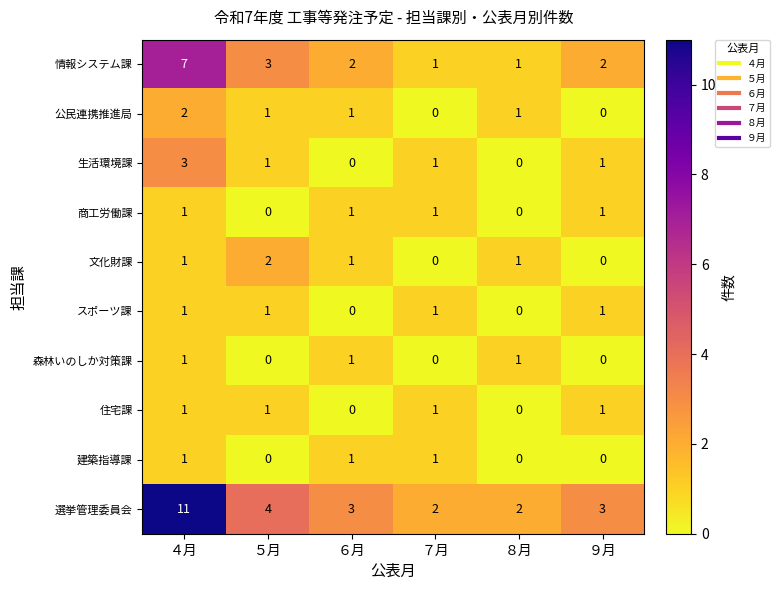

Between ５月 and ９月, which series saw the biggest shift?

文化財課